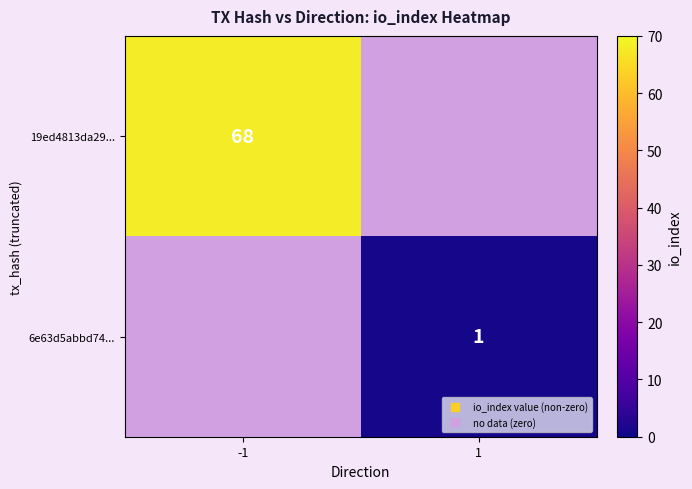

True or false: 6e63d5abbd74... has a value of 0.4 at 1.

False